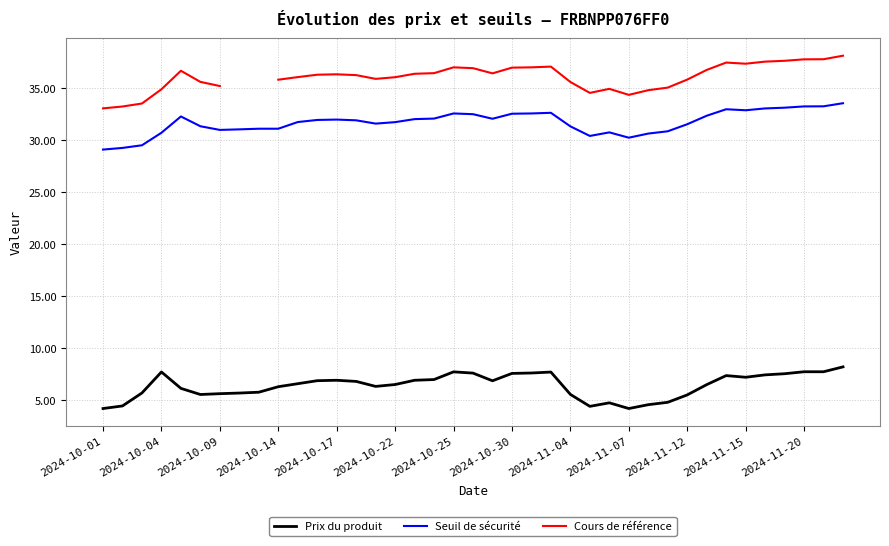

Where does the Prix du produit series first go above 6?

2024-10-04